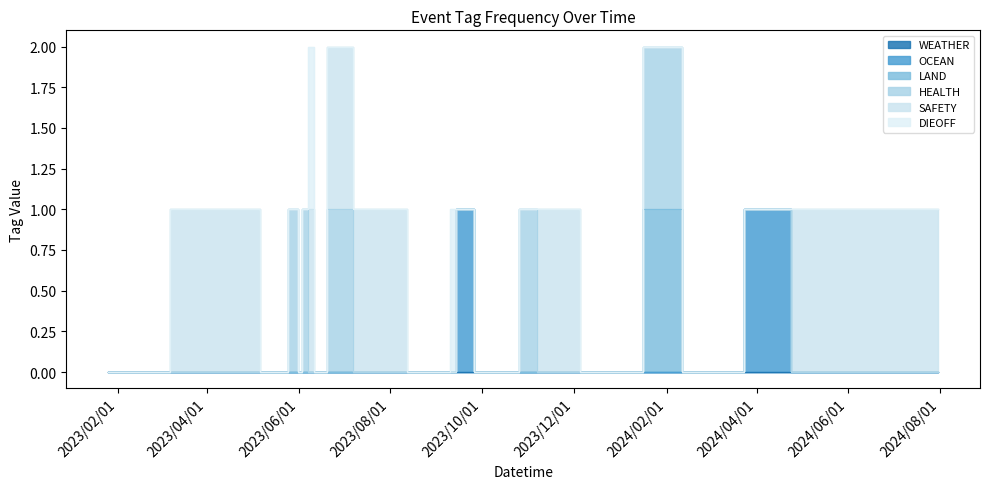

The SAFETY series shows 0 at 2023-09-13. True or false?

True